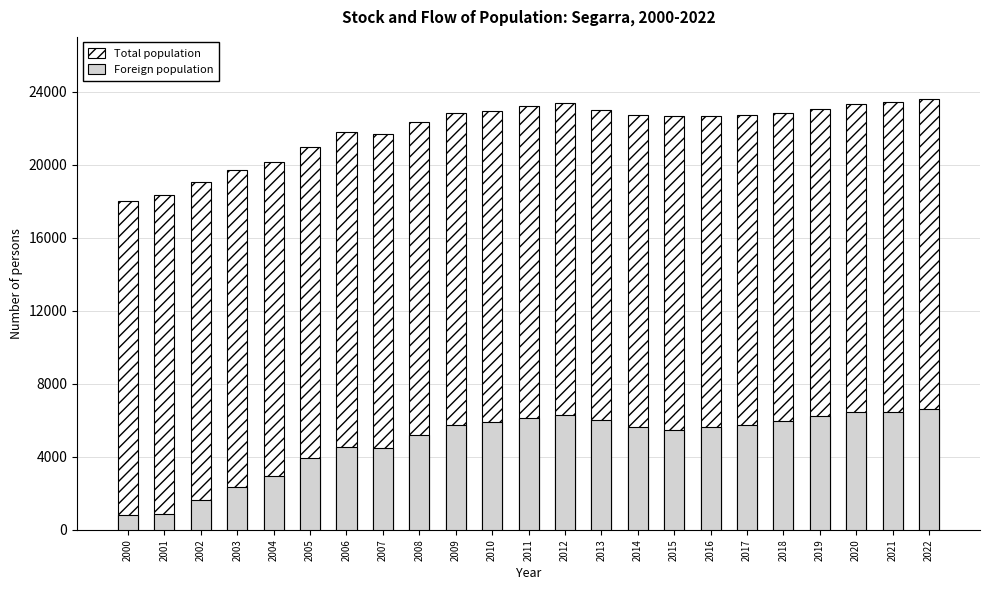

What is the difference between the Total population values at 2021 and 2010?

472